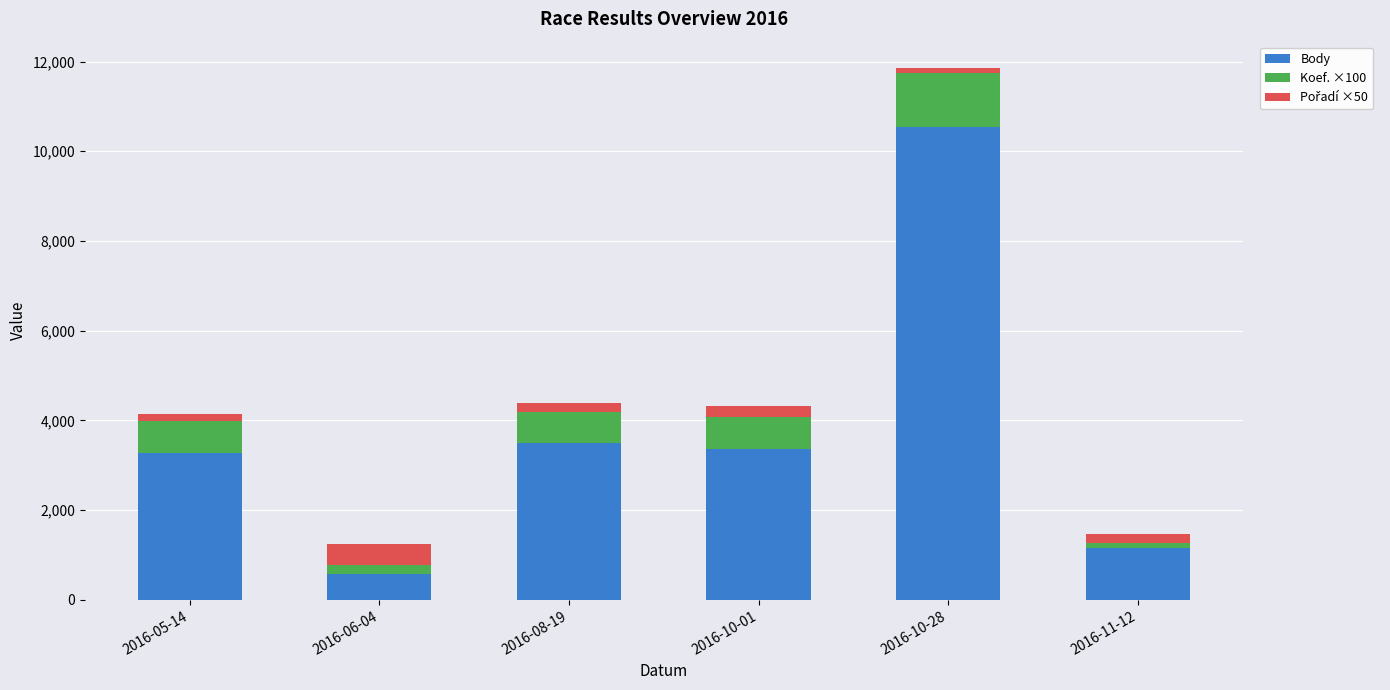

What is the sum of all Body values?

22442